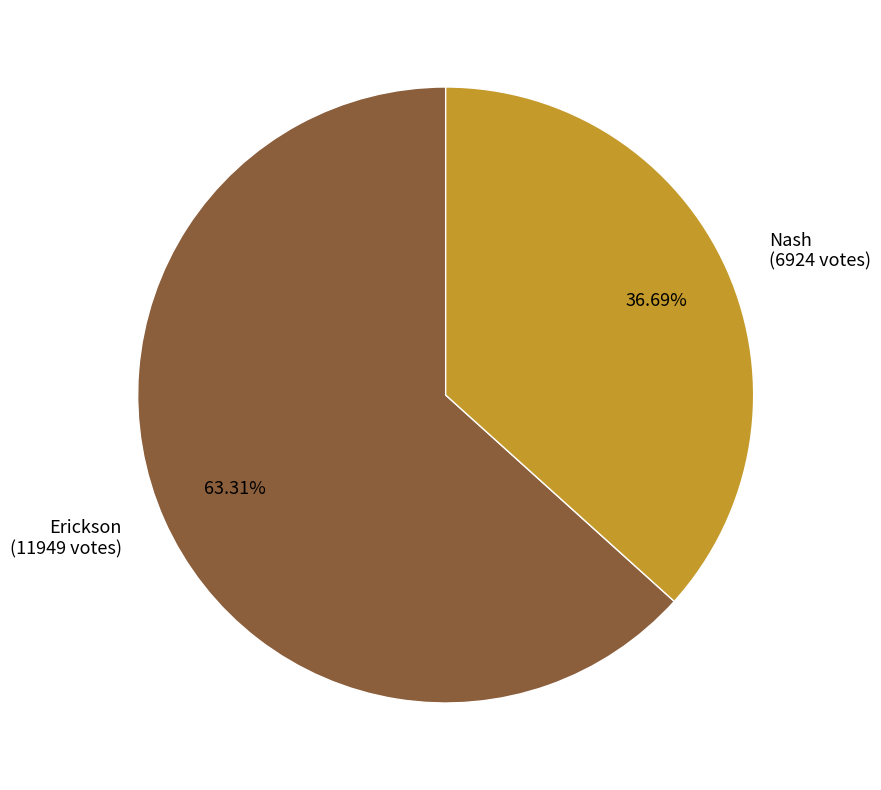

How many slices are in this pie chart?

2